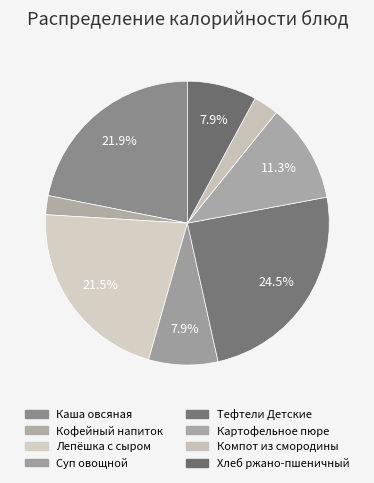

How many slices are in this pie chart?

8